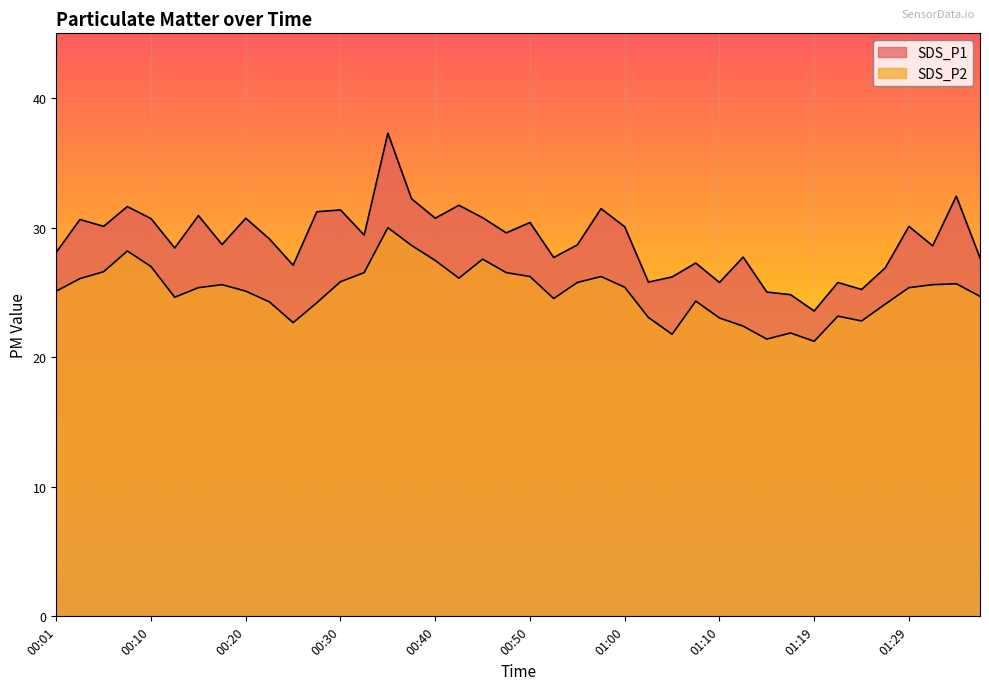

Is the value of SDS_P2 at 00:15 greater than the value of SDS_P1 at 00:30?

No